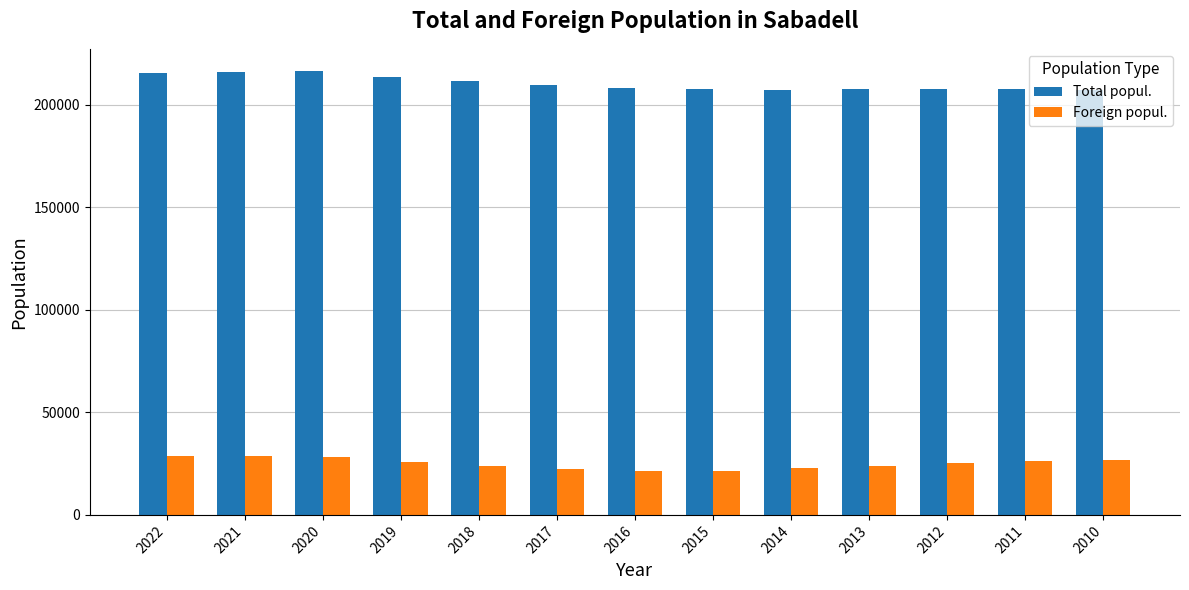

Is it true that Total popul. equals 348846 at 2012?

False